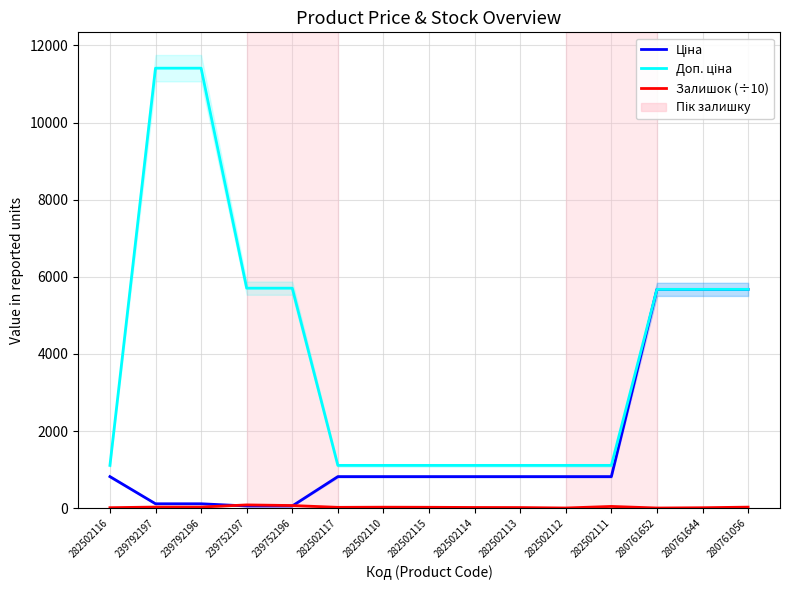

Reading left to right, what are all the values shown in this chart?

Ціна: 282502116=818.5	239792197=114.1	239792196=114.1	239752197=57.0	239752196=57.0	282502117=818.5	282502110=818.5	282502115=818.5	282502114=818.5	282502113=818.5	282502112=818.5	282502111=818.5	280761652=5673.8	280761644=5673.8	280761056=5673.8
Доп. ціна: 282502116=1109.2	239792197=11410.0	239792196=11410.0	239752197=5705.0	239752196=5705.0	282502117=1109.2	282502110=1109.2	282502115=1109.2	282502114=1109.2	282502113=1109.2	282502112=1109.2	282502111=1109.2	280761652=5673.8	280761644=5673.8	280761056=5673.8
Залишок (÷10): 282502116=12.5	239792197=28.9	239792196=29.0	239752197=84.5	239752196=68.3	282502117=21.5	282502110=25.6	282502115=22.9	282502114=17.8	282502113=15.9	282502112=4.6	282502111=45.1	280761652=4.2	280761644=11.3	280761056=27.0